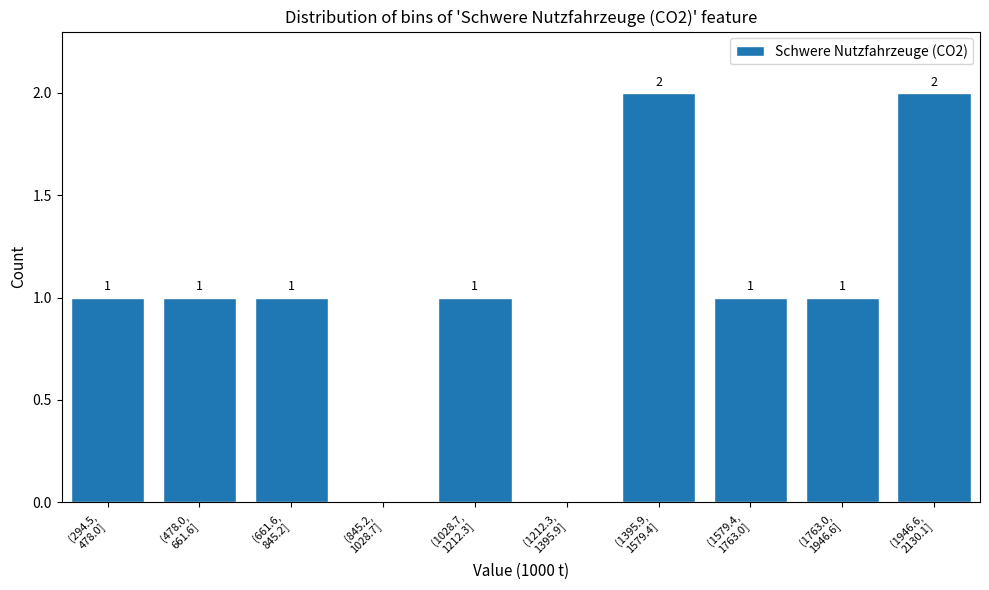

What is the sum of all values?

10